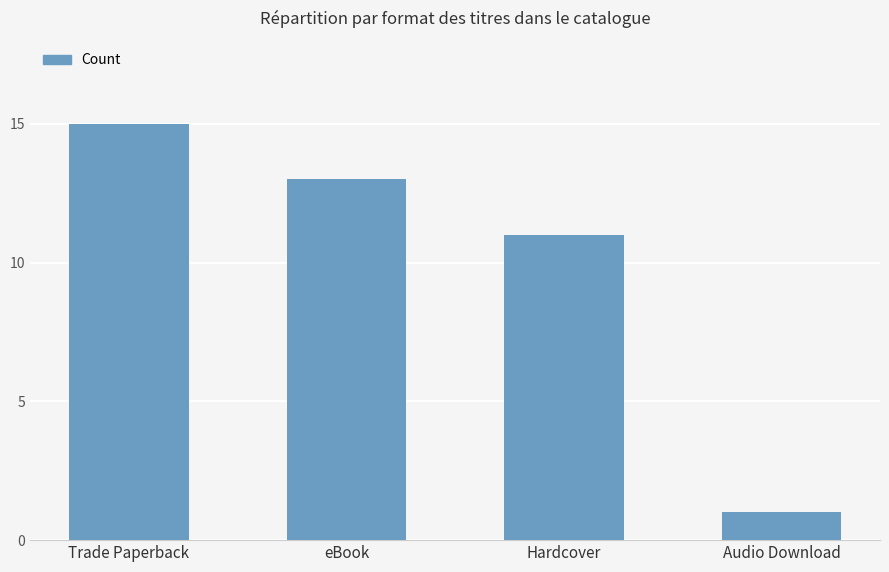

At which category does the chart reach its minimum across all series?

Audio Download